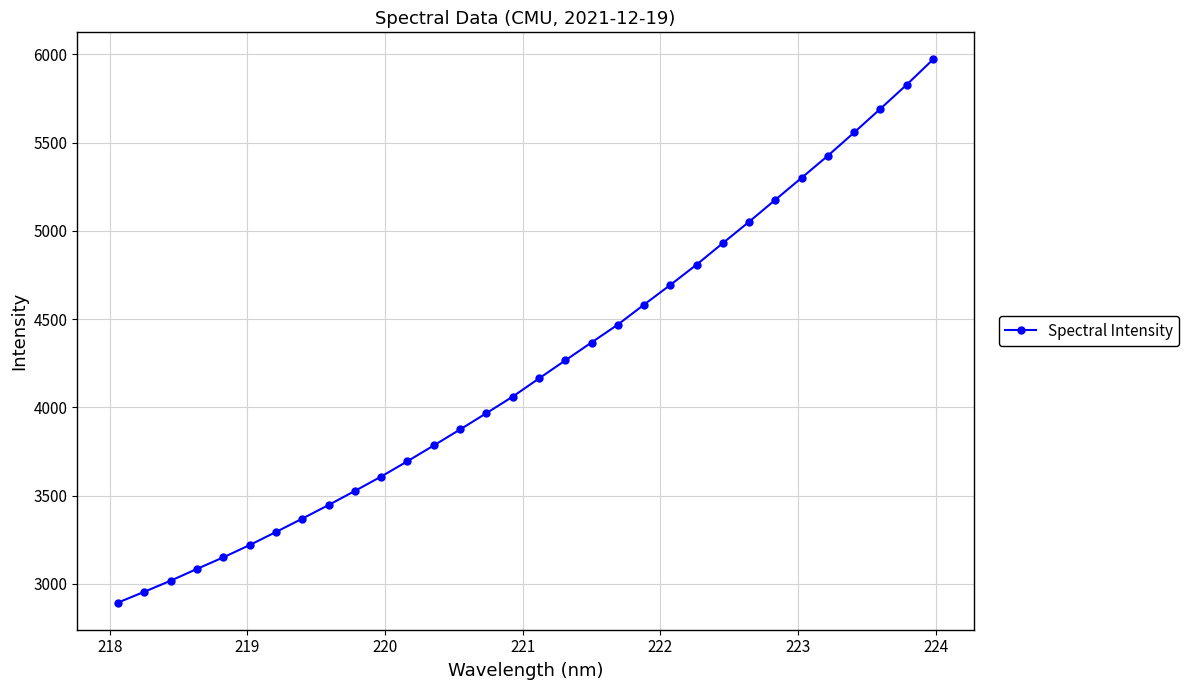

True or false: there are more than 2 points higher than both neighbors.

False